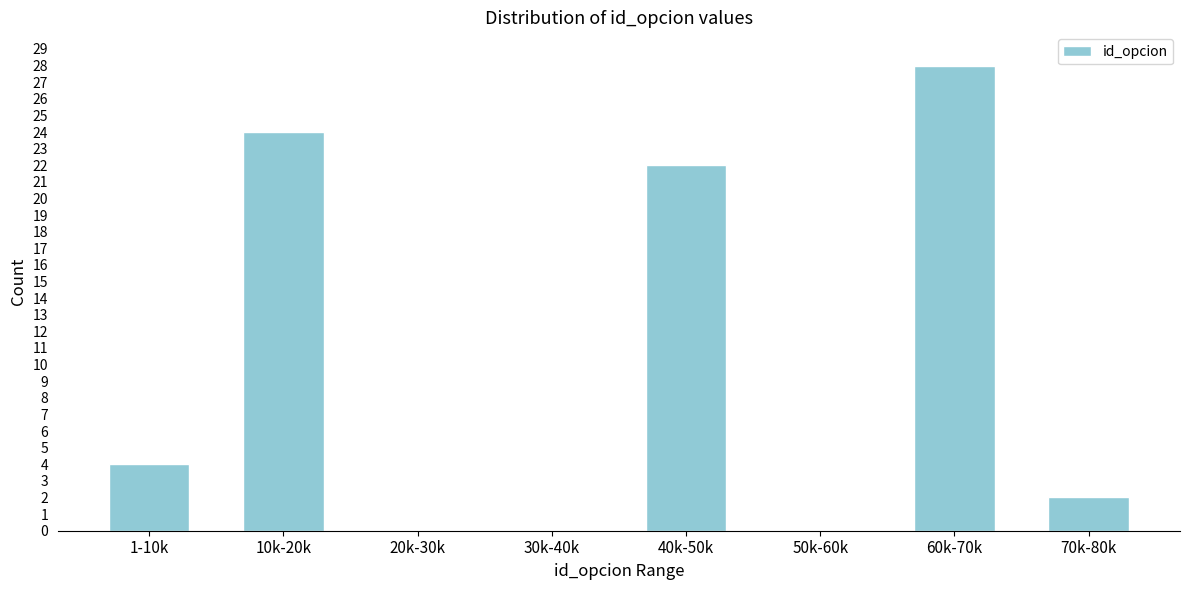

Reading left to right, transcribe all the data shown in this chart.

1-10k=4	10k-20k=24	20k-30k=0	30k-40k=0	40k-50k=22	50k-60k=0	60k-70k=28	70k-80k=2